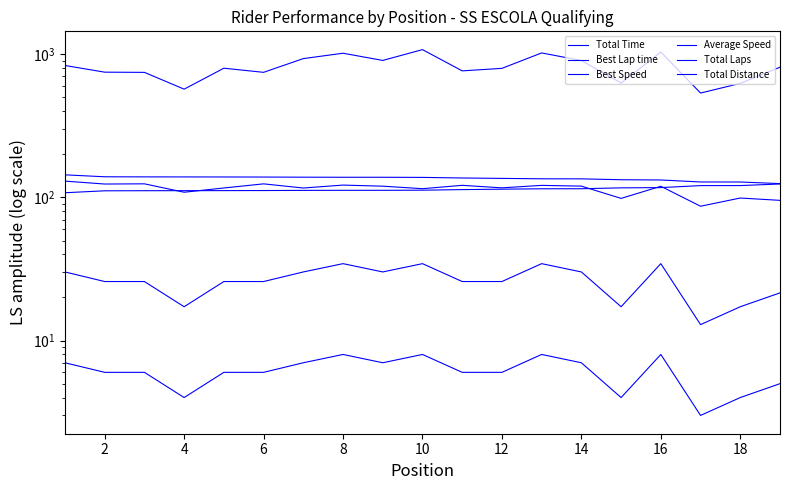

What is the difference between the maximum and minimum values in the Average Speed series?

43.2